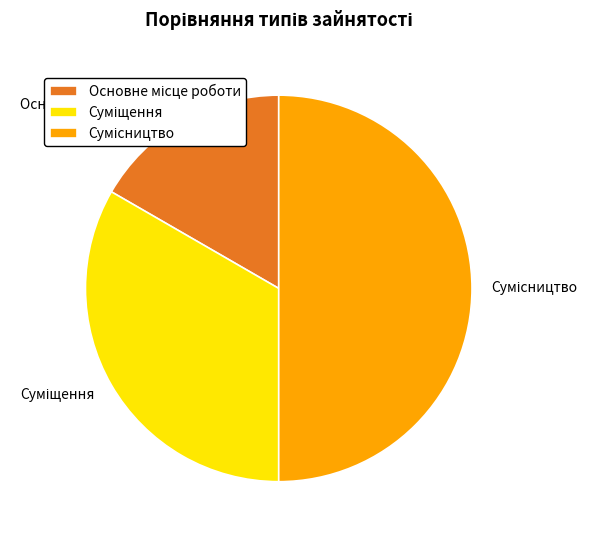

Rank the categories by value from highest to lowest.

Сумісництво, Суміщення, Основне місце роботи